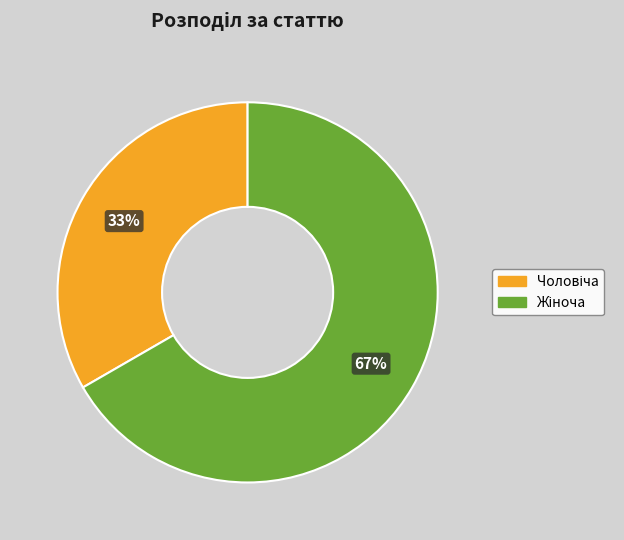

To the nearest percent, what is the average slice percentage?

50%